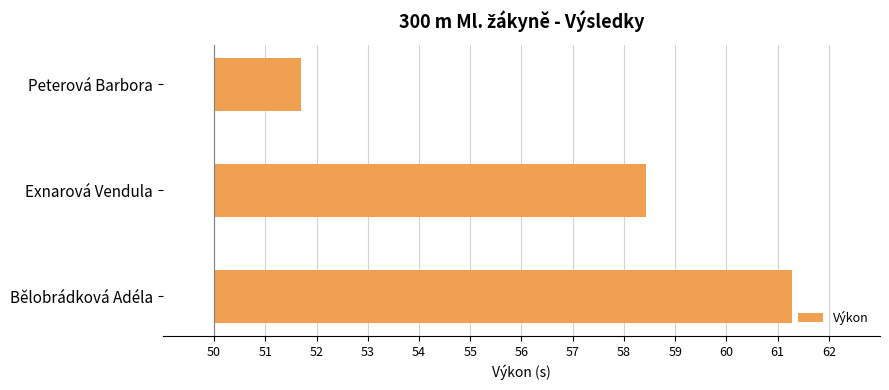

Are the bars horizontal?

Yes